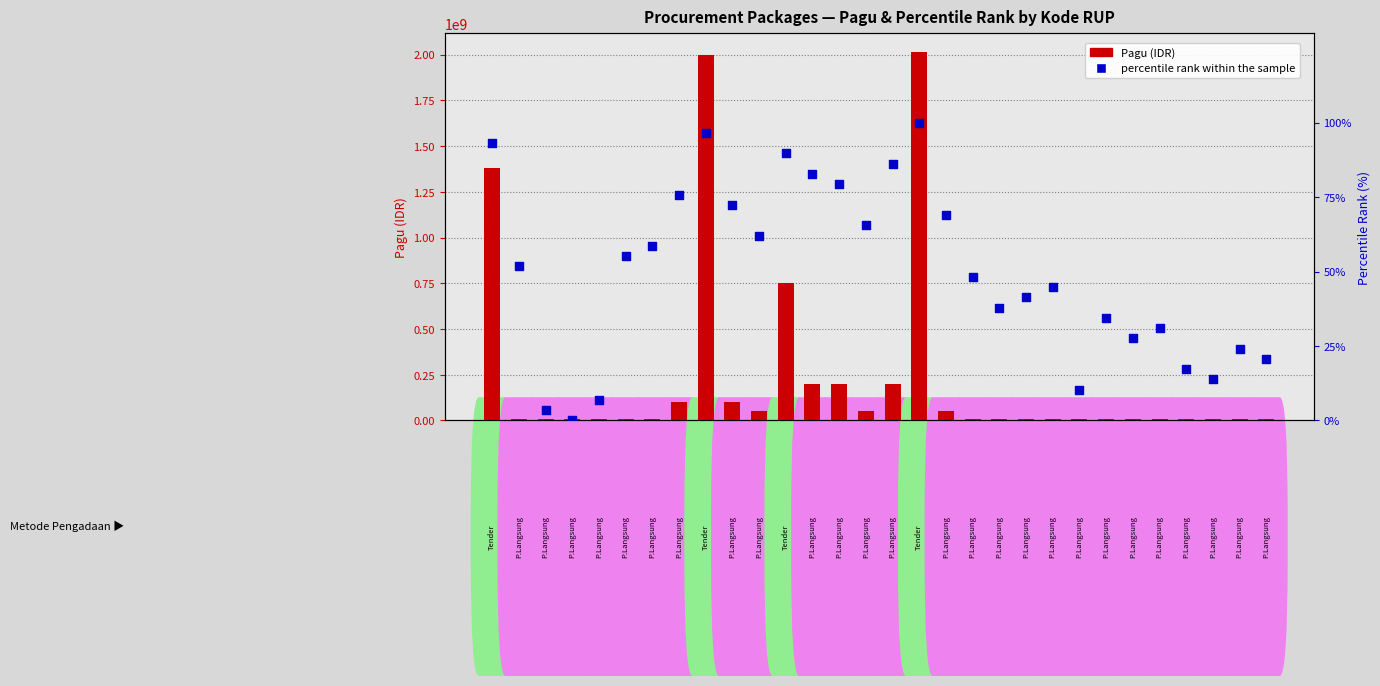

Which series has the largest total across all categories?

Pagu (IDR)